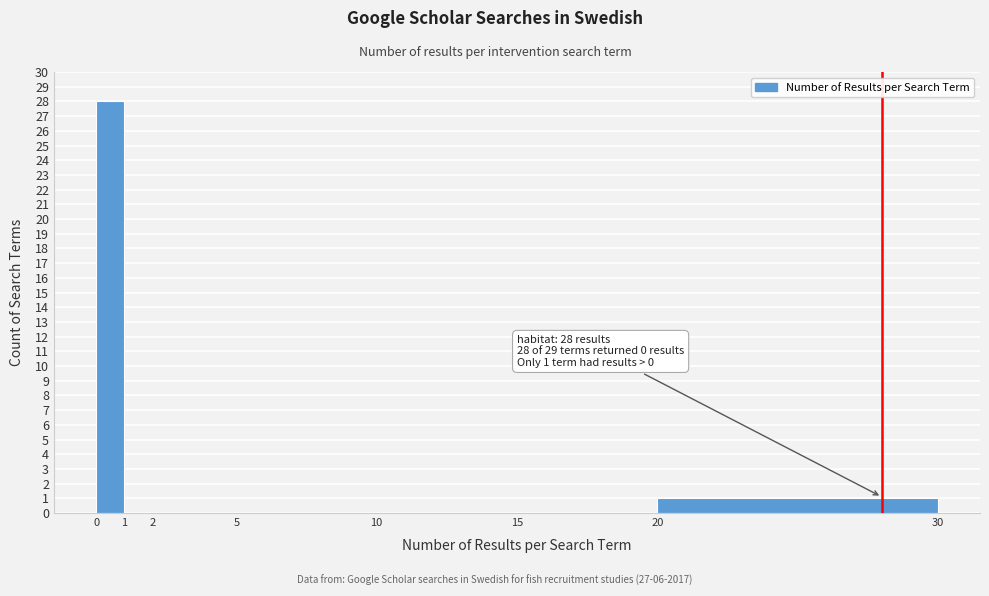

Over which range of the x-axis is the bar tallest?

0 to 1